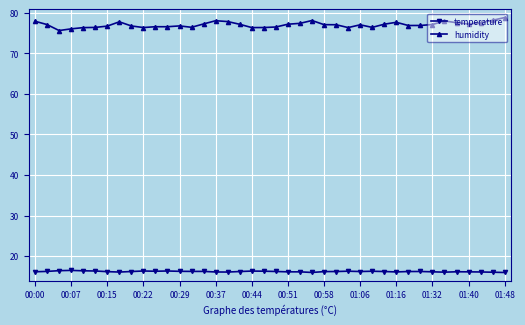

Rank the series by their average value, from lowest to highest.

temperature, humidity